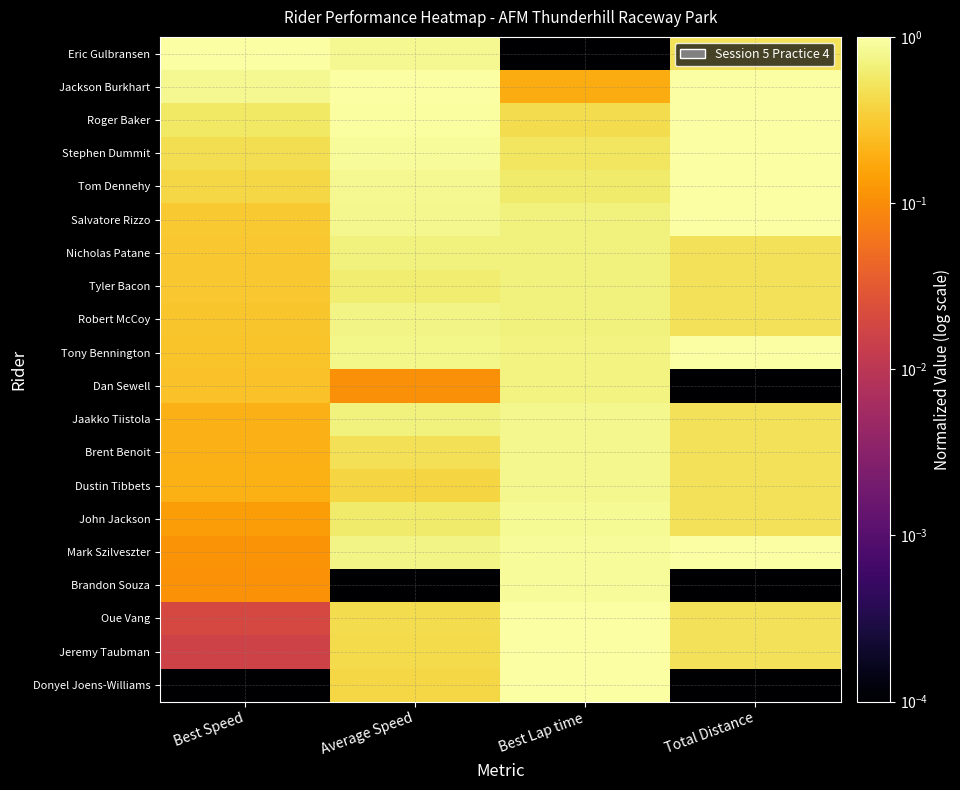

Reading right to left, list all the values displayed in this chart.

Eric Gulbransen: Total Distance=0.5	Best Lap time=0.0	Average Speed=0.8	Best Speed=1.0
Jackson Burkhart: Total Distance=1.0	Best Lap time=0.2	Average Speed=1.0	Best Speed=0.8
Roger Baker: Total Distance=1.0	Best Lap time=0.4	Average Speed=0.9	Best Speed=0.5
Stephen Dummit: Total Distance=1.0	Best Lap time=0.5	Average Speed=0.9	Best Speed=0.5
Tom Dennehy: Total Distance=1.0	Best Lap time=0.6	Average Speed=0.8	Best Speed=0.4
Salvatore Rizzo: Total Distance=1.0	Best Lap time=0.7	Average Speed=0.8	Best Speed=0.3
Nicholas Patane: Total Distance=0.5	Best Lap time=0.7	Average Speed=0.7	Best Speed=0.3
Tyler Bacon: Total Distance=0.5	Best Lap time=0.7	Average Speed=0.6	Best Speed=0.3
Robert McCoy: Total Distance=0.5	Best Lap time=0.7	Average Speed=0.7	Best Speed=0.3
Tony Bennington: Total Distance=1.0	Best Lap time=0.7	Average Speed=0.8	Best Speed=0.3
Dan Sewell: Total Distance=0.0	Best Lap time=0.7	Average Speed=0.1	Best Speed=0.3
Jaakko Tiistola: Total Distance=0.5	Best Lap time=0.8	Average Speed=0.7	Best Speed=0.2
Brent Benoit: Total Distance=0.5	Best Lap time=0.8	Average Speed=0.5	Best Speed=0.2
Dustin Tibbets: Total Distance=0.5	Best Lap time=0.8	Average Speed=0.4	Best Speed=0.2
John Jackson: Total Distance=0.5	Best Lap time=0.9	Average Speed=0.6	Best Speed=0.1
Mark Szilveszter: Total Distance=1.0	Best Lap time=0.9	Average Speed=0.7	Best Speed=0.1
Brandon Souza: Total Distance=0.0	Best Lap time=0.9	Average Speed=0.0	Best Speed=0.1
Oue Vang: Total Distance=0.5	Best Lap time=1.0	Average Speed=0.4	Best Speed=0.0
Jeremy Taubman: Total Distance=0.5	Best Lap time=1.0	Average Speed=0.4	Best Speed=0.0
Donyel Joens-Williams: Total Distance=0.0	Best Lap time=1.0	Average Speed=0.4	Best Speed=0.0